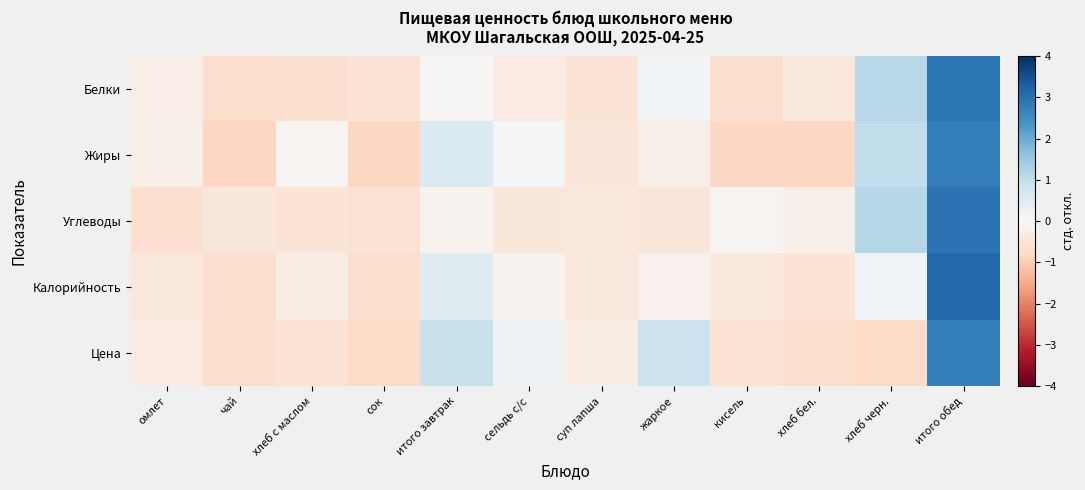

At хлеб с маслом, list the series in order from largest to smallest.

Жиры, Калорийность, Углеводы, Цена, Белки